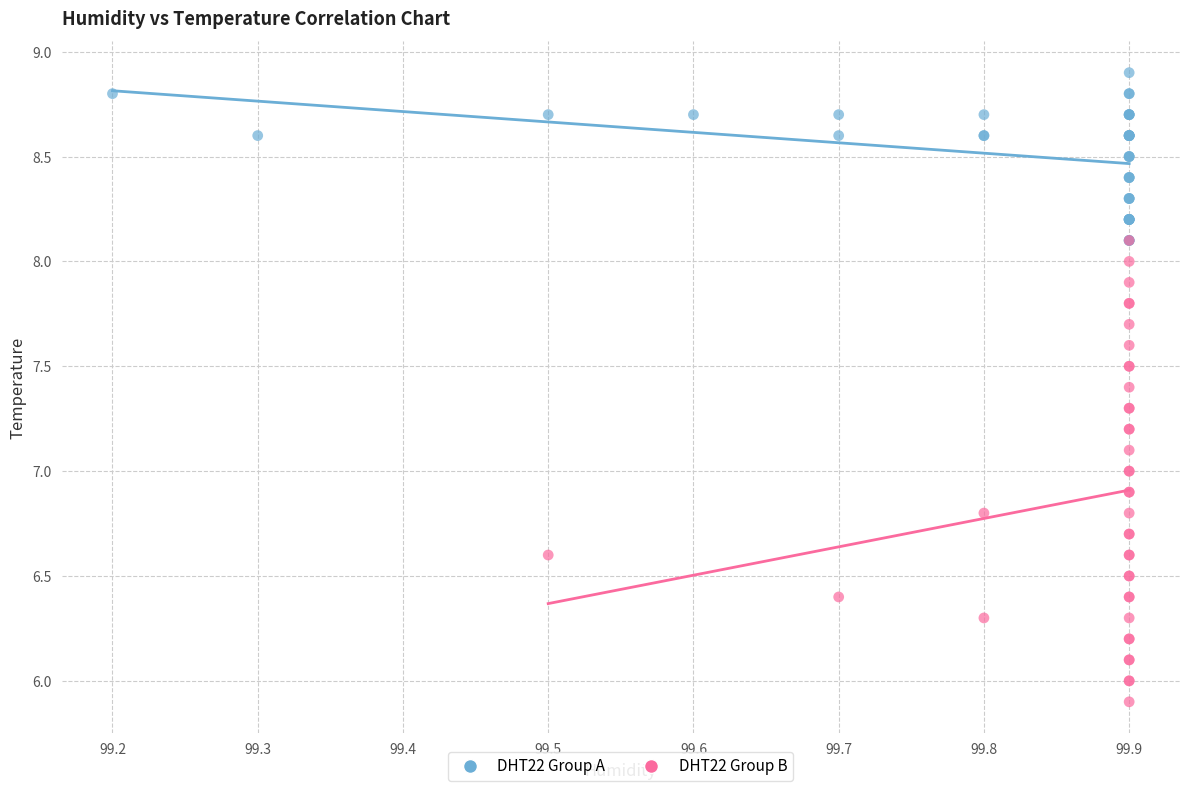

Which series reaches the maximum Y coordinate?

DHT22 Group A